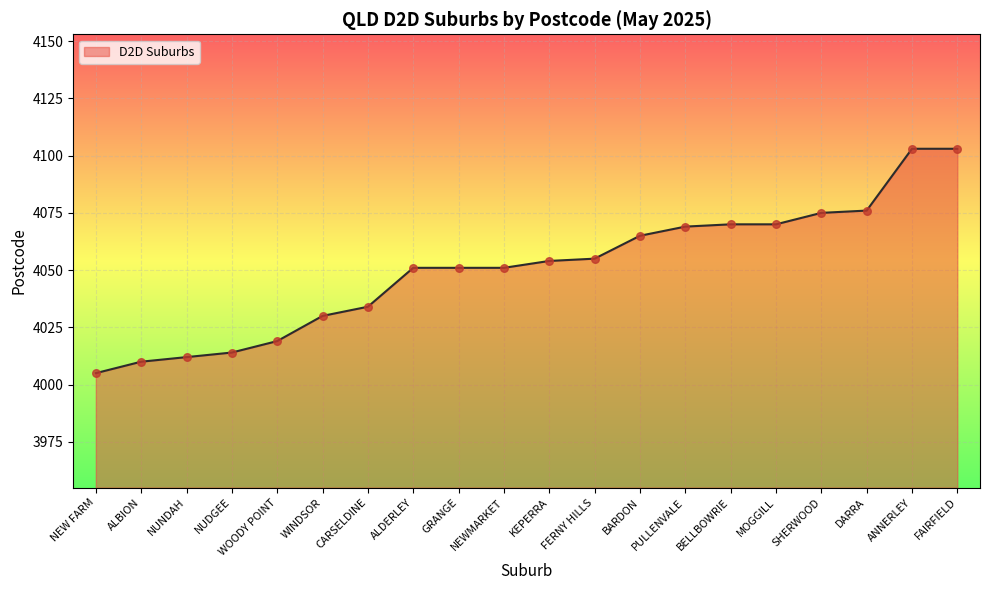

What is the change in value from GRANGE to FERNY HILLS?

+4